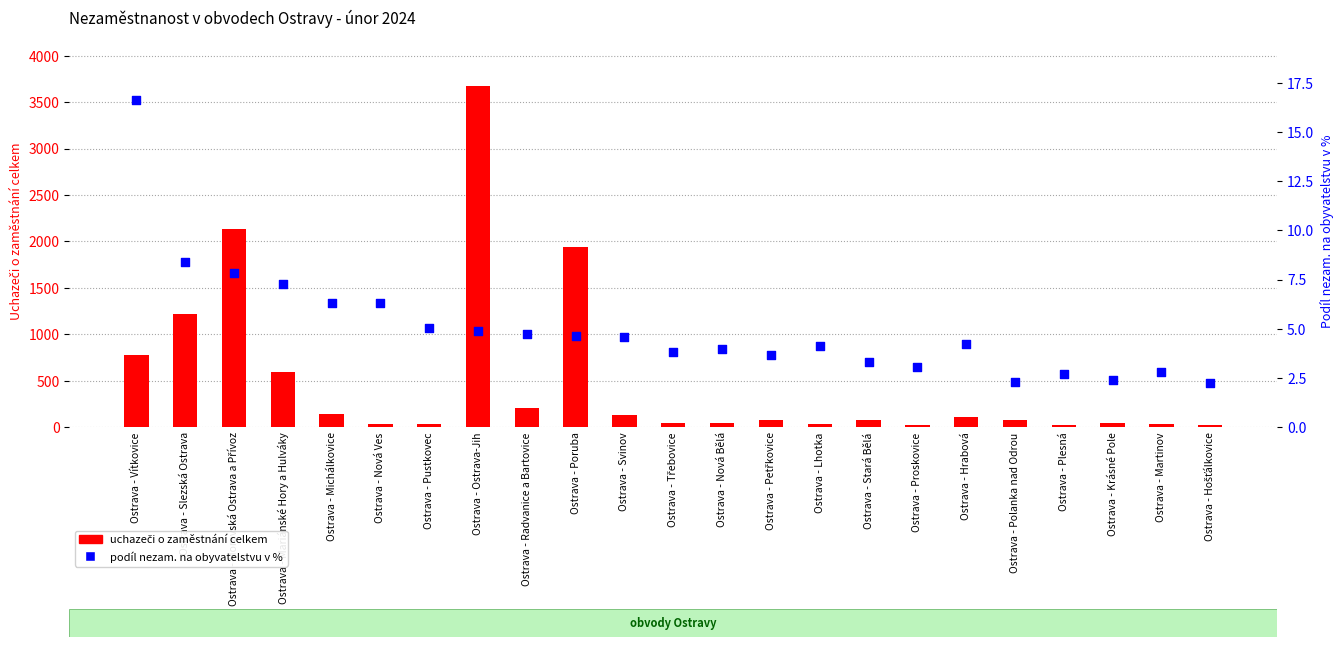

Is the value of uchazeči o zaměstnání celkem at Ostrava - Vítkovice greater than the value of podíl nezam. na obyvatelstvu v % at Ostrava - Hošťálkovice?

Yes